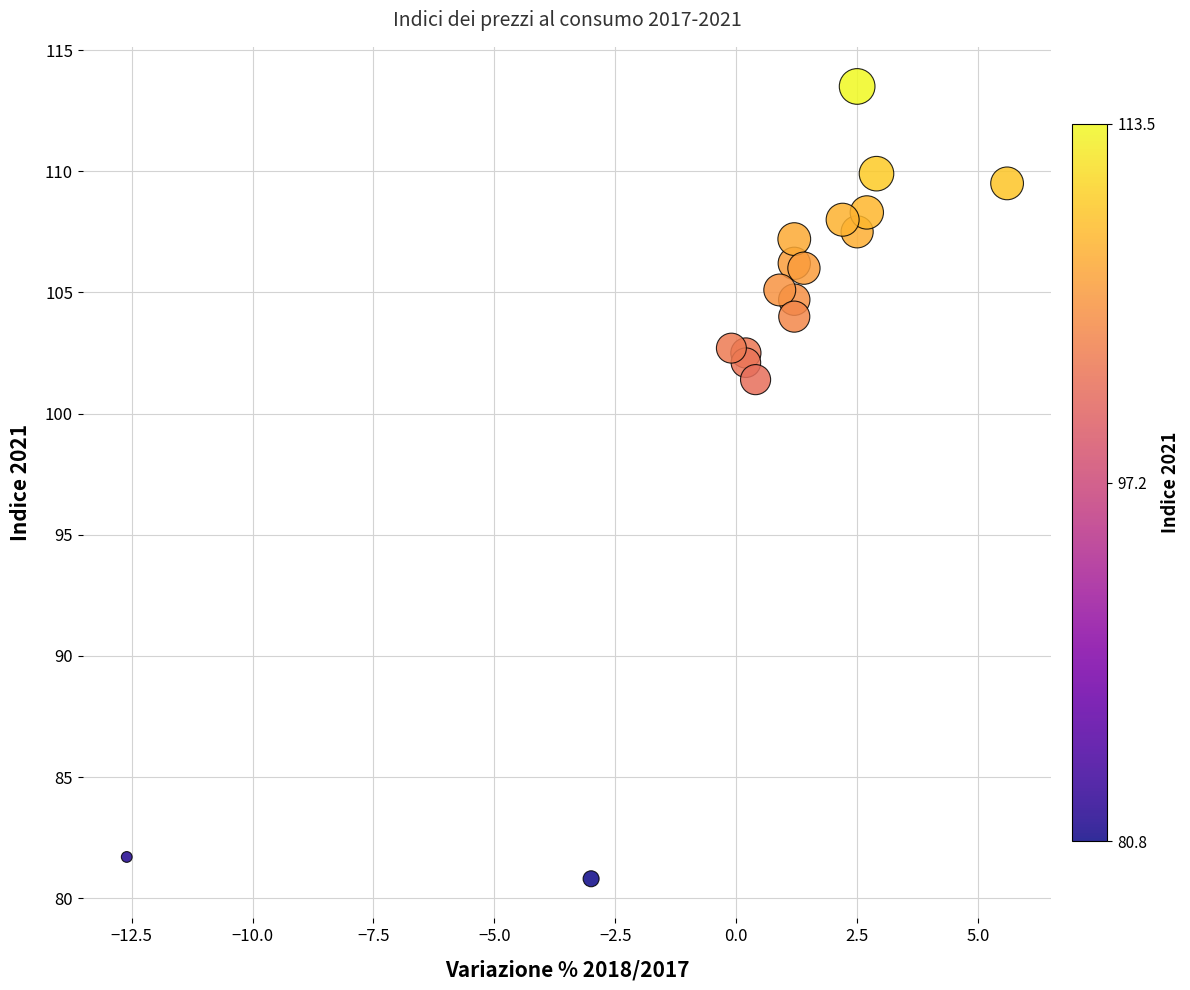

What Y value in the scatter plot is closest to 97?

101.4